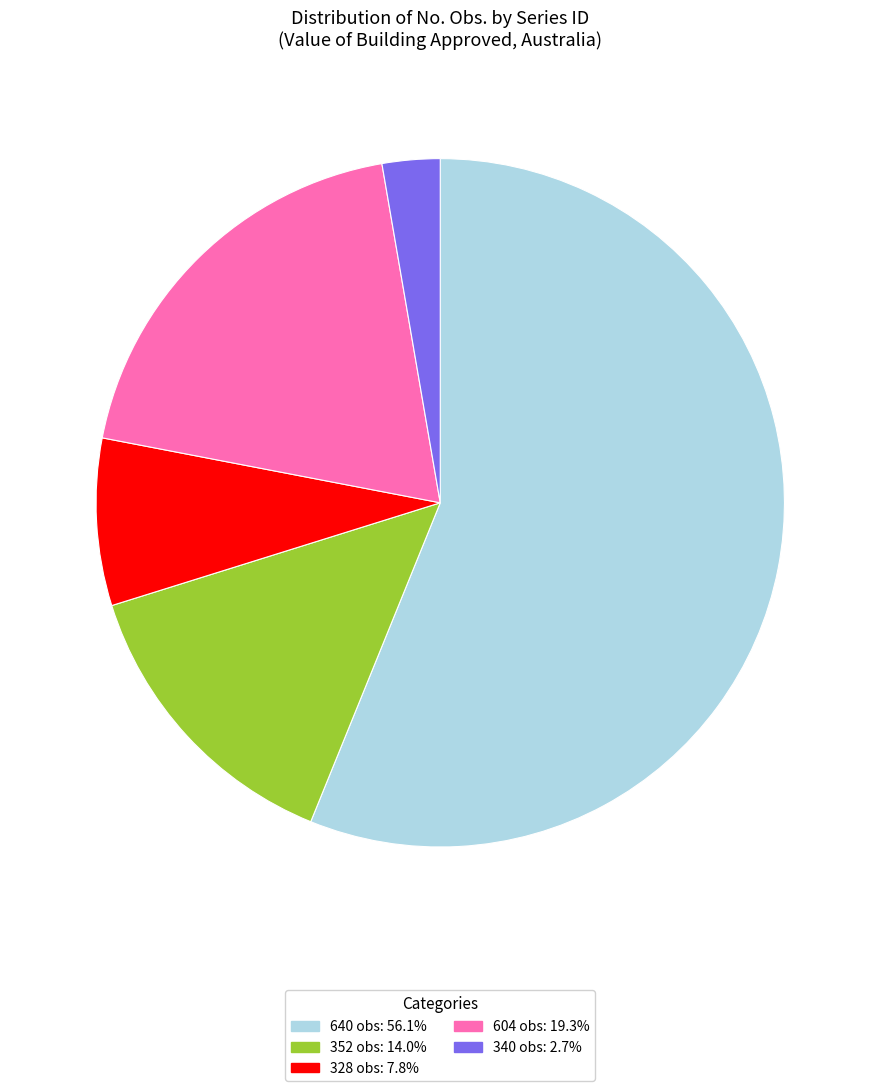

What is the ratio of the value at 640 obs: 56.1% to the value at 340 obs: 2.7%?

20.7